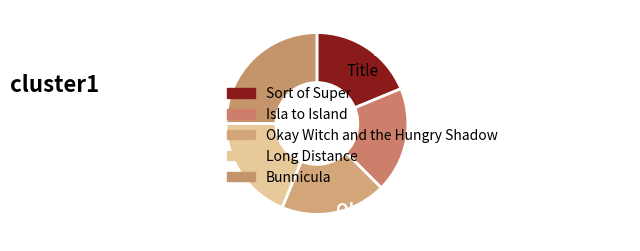

To the nearest percent, what is the difference between the largest and smallest slice percentages?

6%